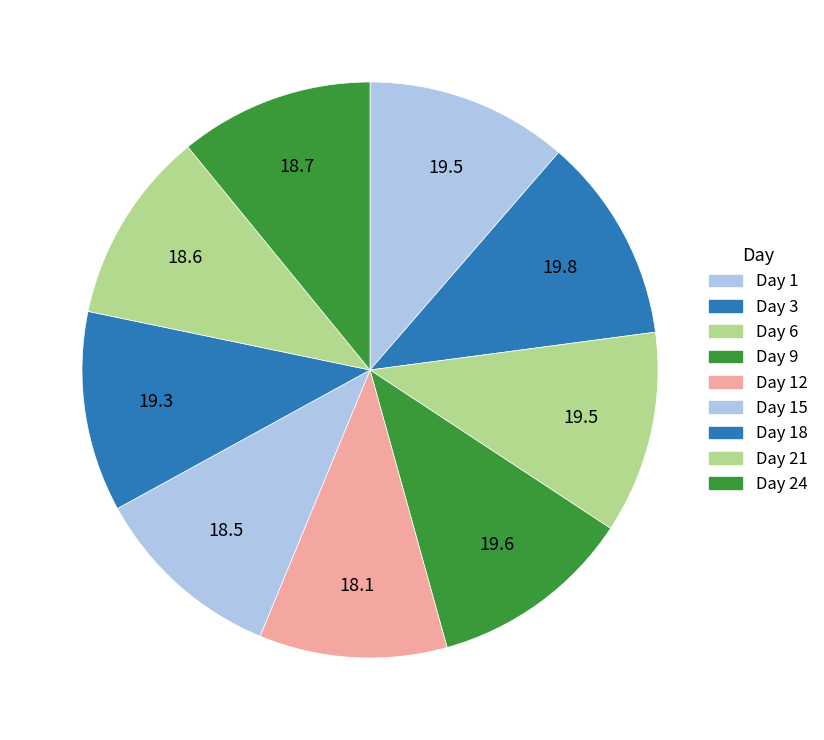

Rank the categories by value from highest to lowest.

Day 3, Day 9, Day 1, Day 6, Day 18, Day 24, Day 21, Day 15, Day 12